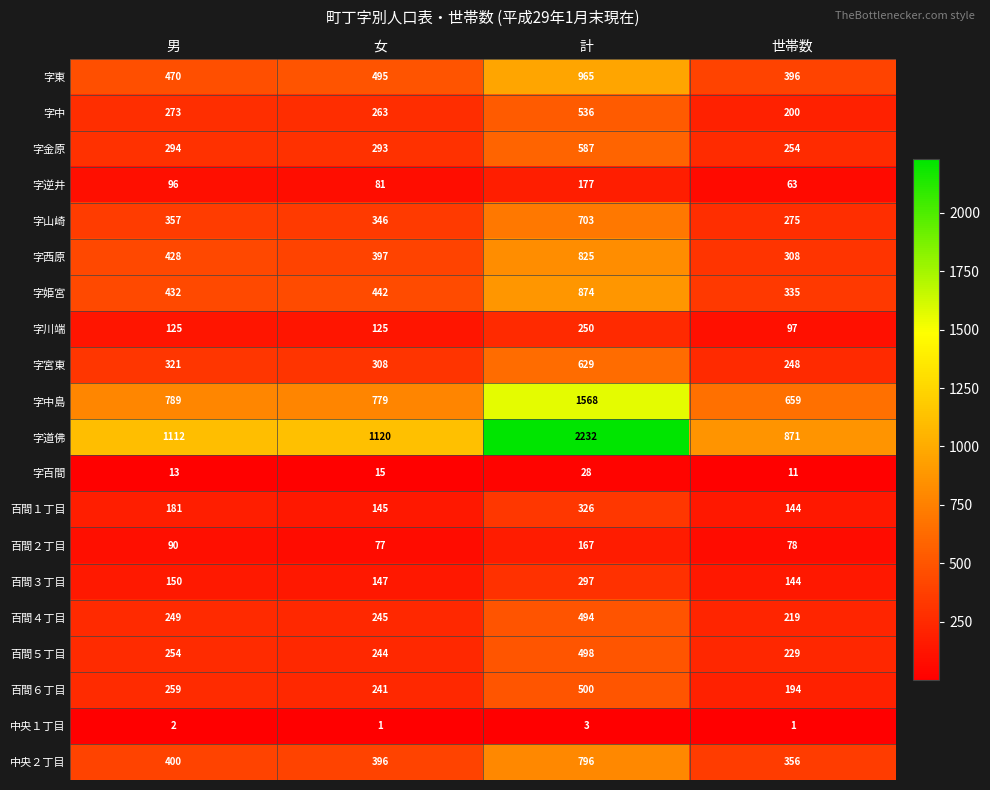

What is the sum of all 中央２丁目 values?

1948